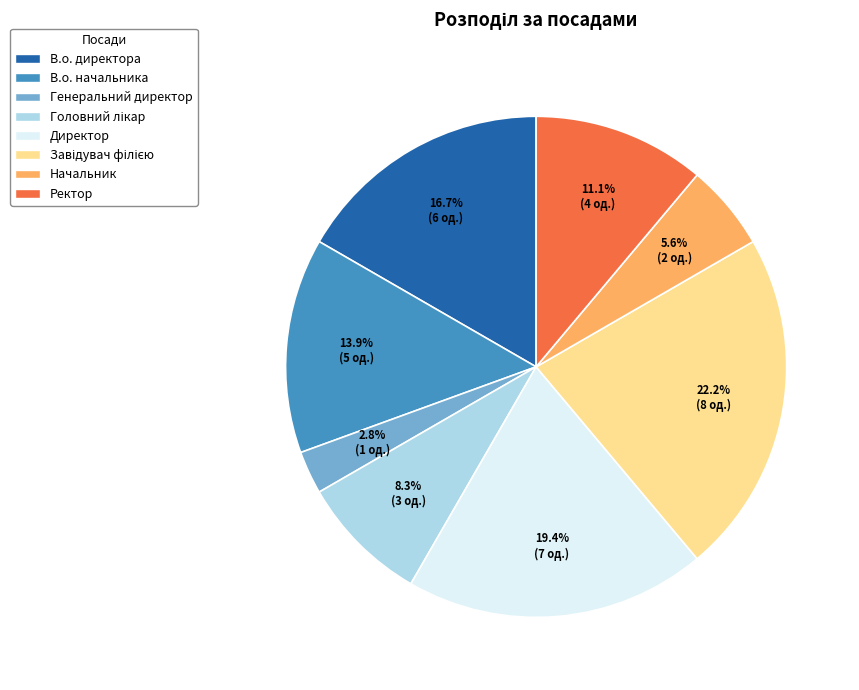

What portion of the pie excludes Генеральний директор?

97.2%